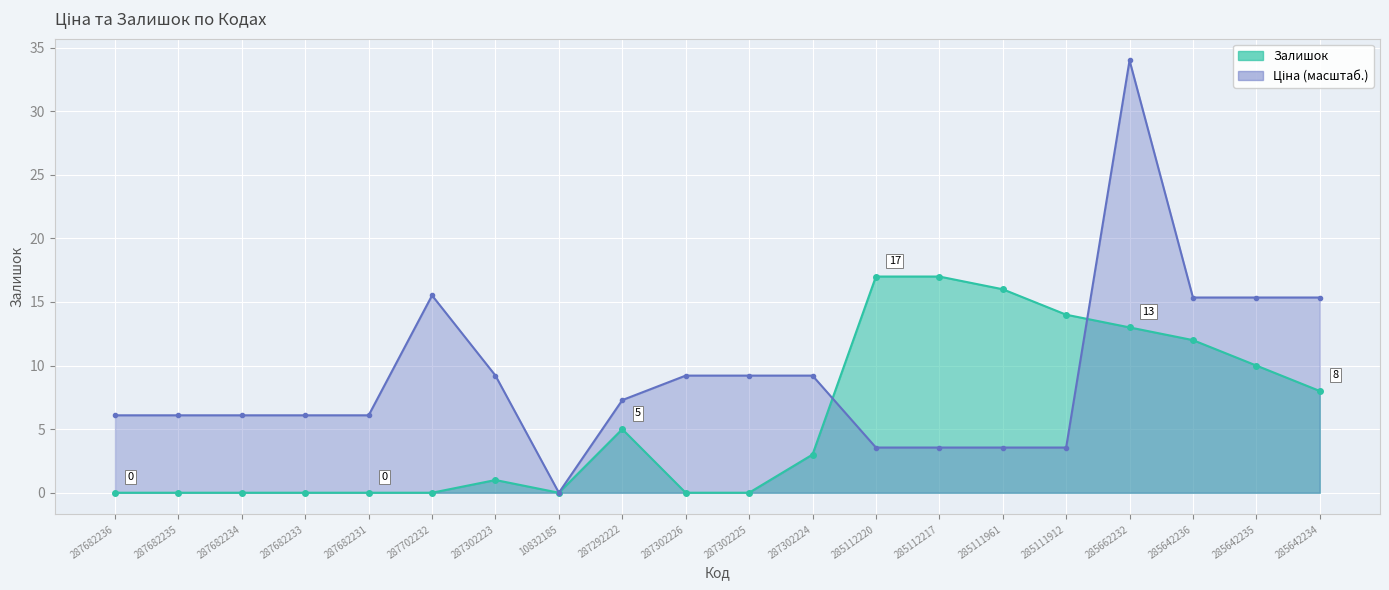

Where does the Залишок series first go above 3?

287292222